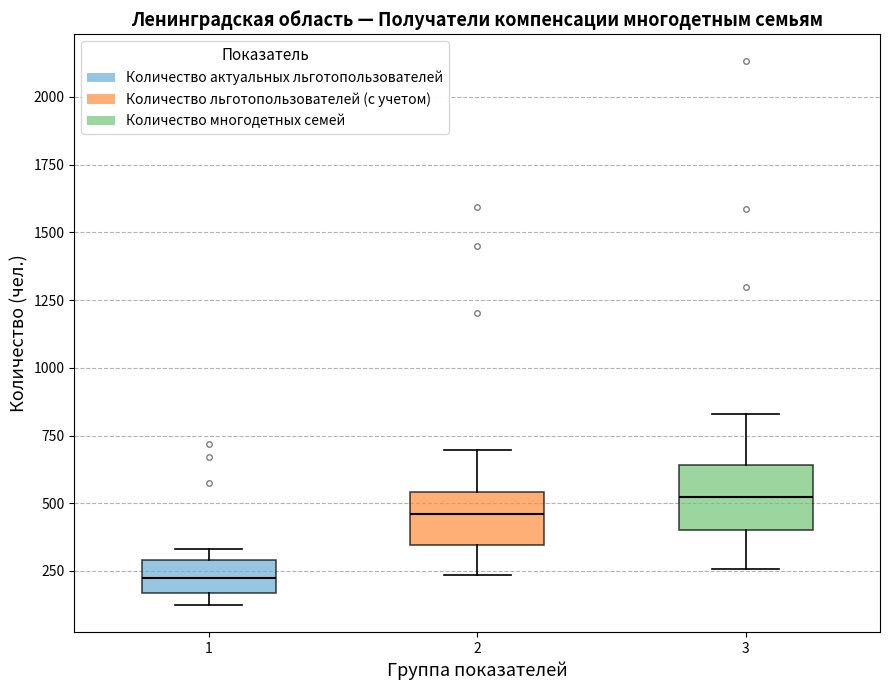

Reading left to right, transcribe this box plot: for each box, give where its median line is, the range the box spans, and where its two whiskers end, as read against the y-axis. The values are not printed on the chart, so give them approximately, as read against the axis.

1: median 200, box 150 to 300, whiskers 100 to 350
2: median 450, box 350 to 550, whiskers 250 to 700
3: median 500, box 400 to 650, whiskers 250 to 850